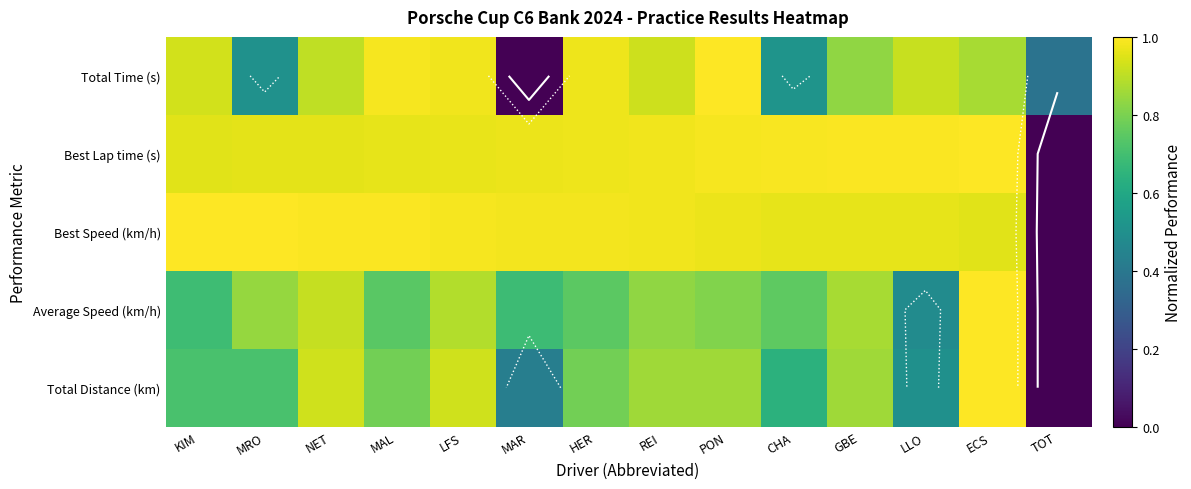

Which series has the largest range (max minus min)?

Total Time (s)